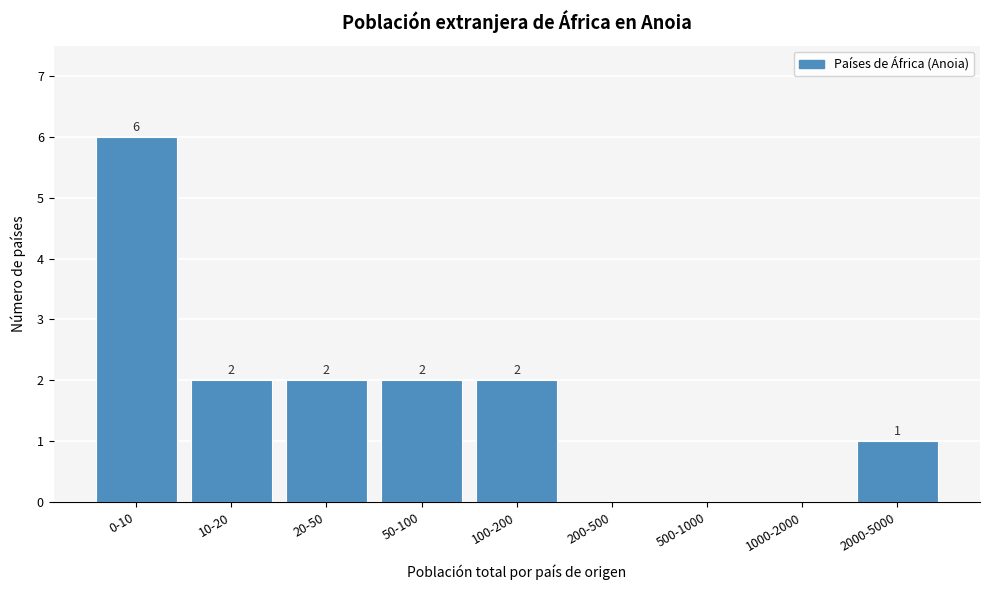

Reading left to right, list all the values displayed in this chart.

0-10=6	10-20=2	20-50=2	50-100=2	100-200=2	200-500=0	500-1000=0	1000-2000=0	2000-5000=1